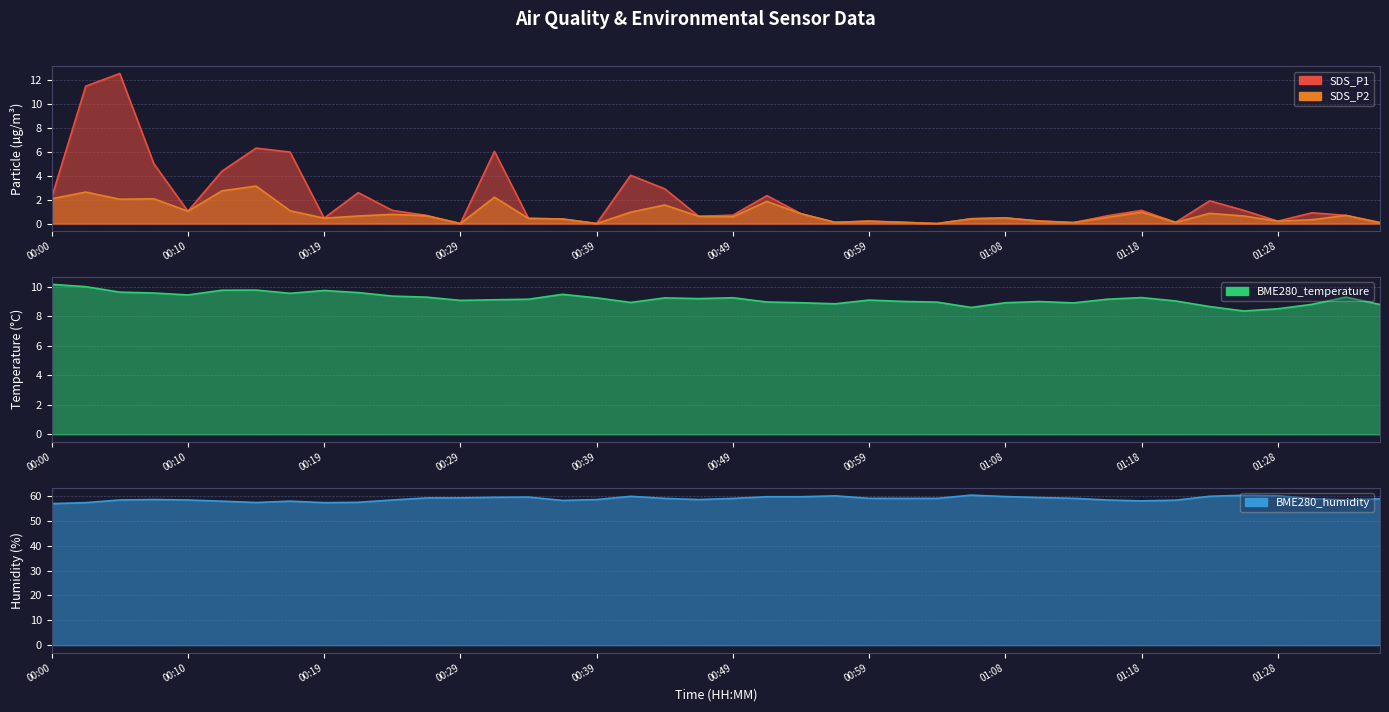

Reading right to left, what are all the values shown in this chart?

SDS_P1: 0.1	0.7	0.9	0.2	1.1	1.9	0.1	1.1	0.7	0.1	0.2	0.5	0.4	0.0	0.1	0.2	0.1	0.8	2.3	0.7	0.6	2.9	4.0	0.0	0.4	0.4	6.0	0.0	0.7	1.1	2.6	0.5	6.0	6.3	4.4	1.0	5.0	12.5	11.5	2.2
SDS_P2: 0.1	0.7	0.3	0.2	0.6	0.8	0.1	0.9	0.5	0.1	0.2	0.5	0.4	0.0	0.1	0.2	0.1	0.8	1.9	0.6	0.6	1.6	0.9	0.0	0.4	0.4	2.2	0.0	0.7	0.8	0.6	0.5	1.1	3.1	2.7	1.0	2.1	2.0	2.6	2.1
BME280_temperature: 8.8	9.3	8.8	8.5	8.4	8.7	9.1	9.3	9.2	8.9	9.0	8.9	8.6	9.0	9.0	9.1	8.9	8.9	9.0	9.3	9.2	9.3	8.9	9.3	9.5	9.2	9.1	9.1	9.3	9.4	9.6	9.8	9.6	9.8	9.8	9.5	9.6	9.7	10.0	10.2
BME280_humidity: 58.8	58.4	58.9	60.1	60.3	59.9	58.3	58.0	58.4	59.0	59.3	59.7	60.3	59.0	59.0	59.0	60.0	59.7	59.7	59.0	58.5	59.0	59.8	58.5	58.2	59.5	59.4	59.2	59.2	58.4	57.4	57.3	57.9	57.3	57.9	58.4	58.5	58.4	57.3	56.9